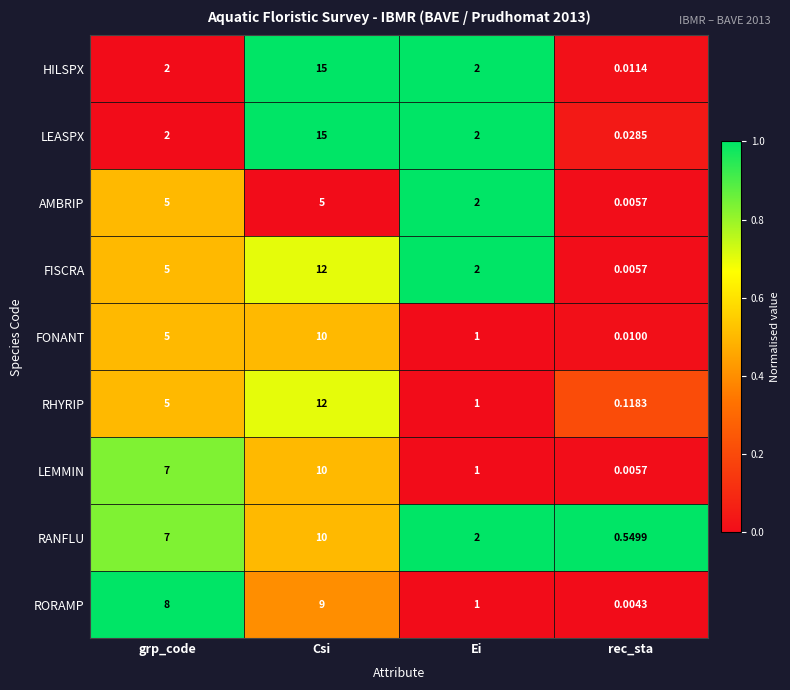

What is the spread (max minus min) of values at Csi?

10.0